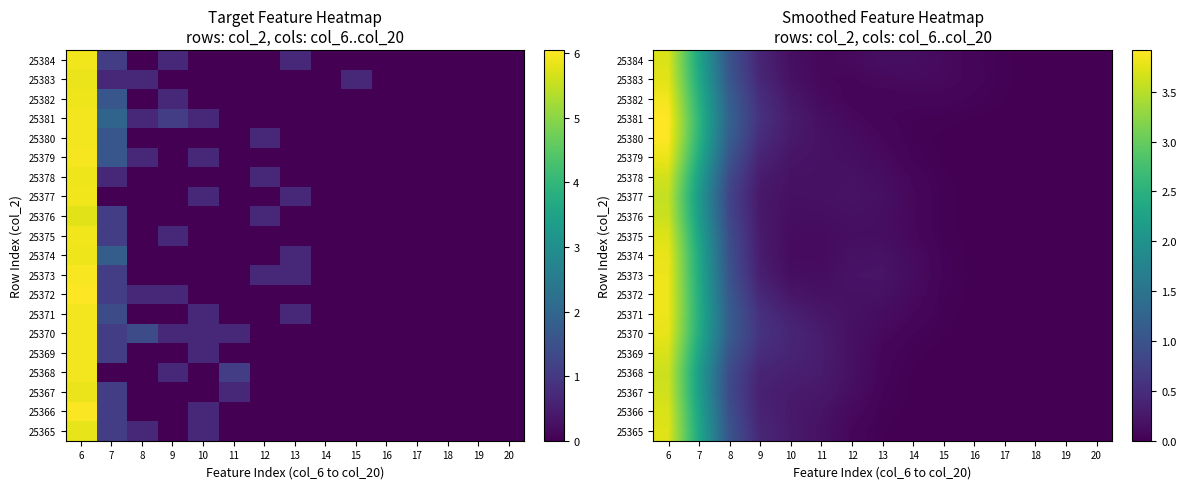

The 25383 series shows 0.0 at 19. True or false?

False